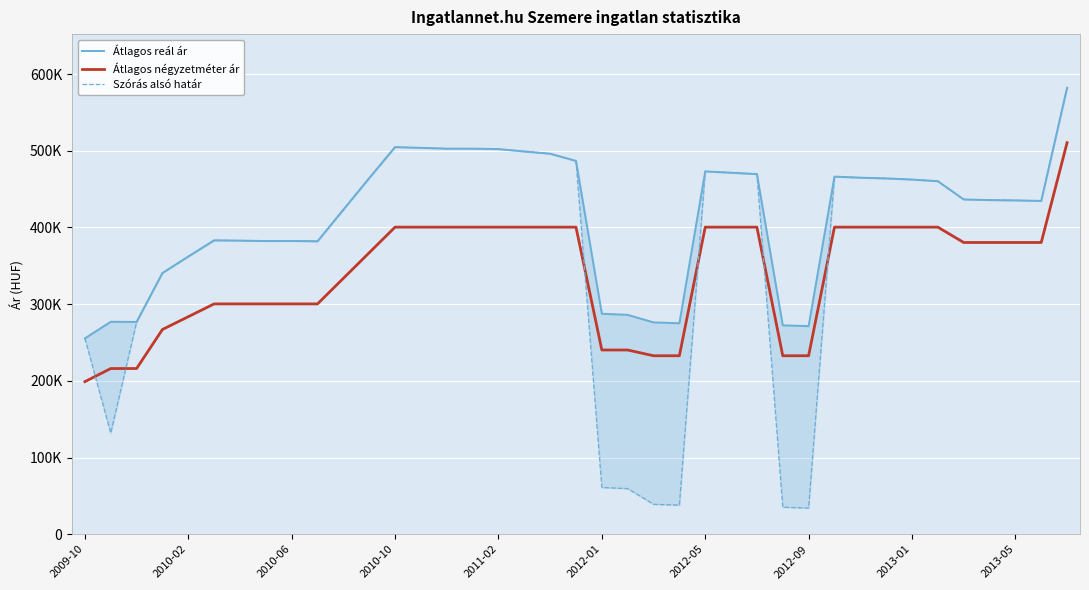

What is the sum of all Szórás alsó határ values?

14488194